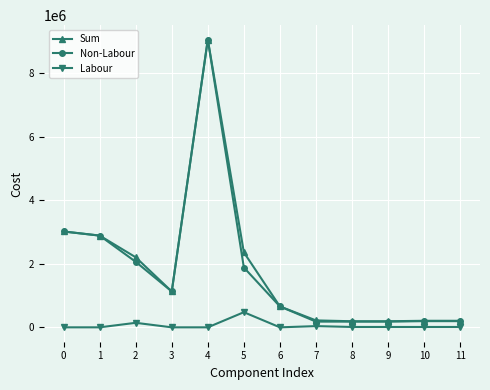

At which category is the sum across all series the highest?

4